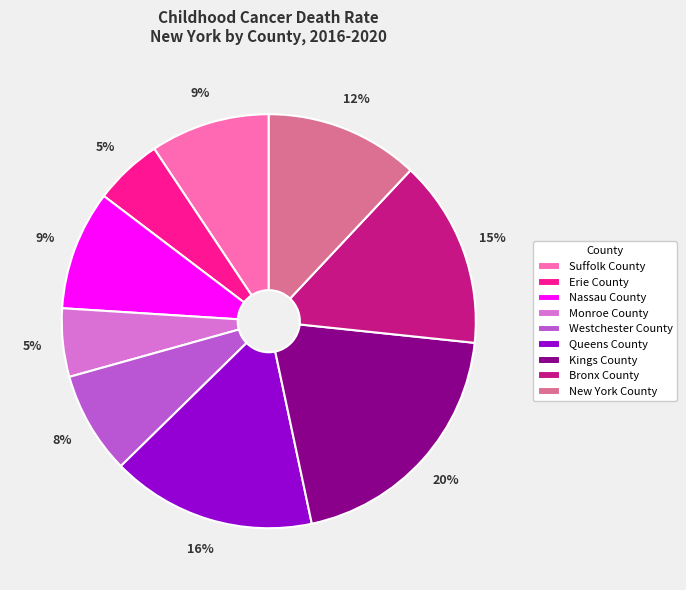

Is the sum of Erie County and Nassau County greater than half?

No